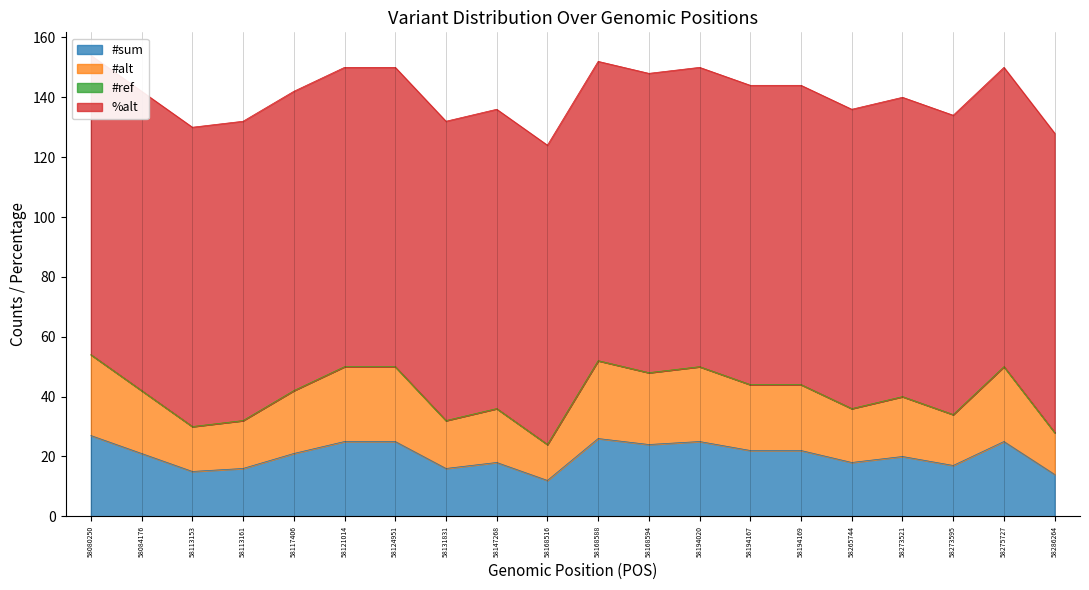

Between 58168516 and 58194169, which series saw the biggest shift?

#alt